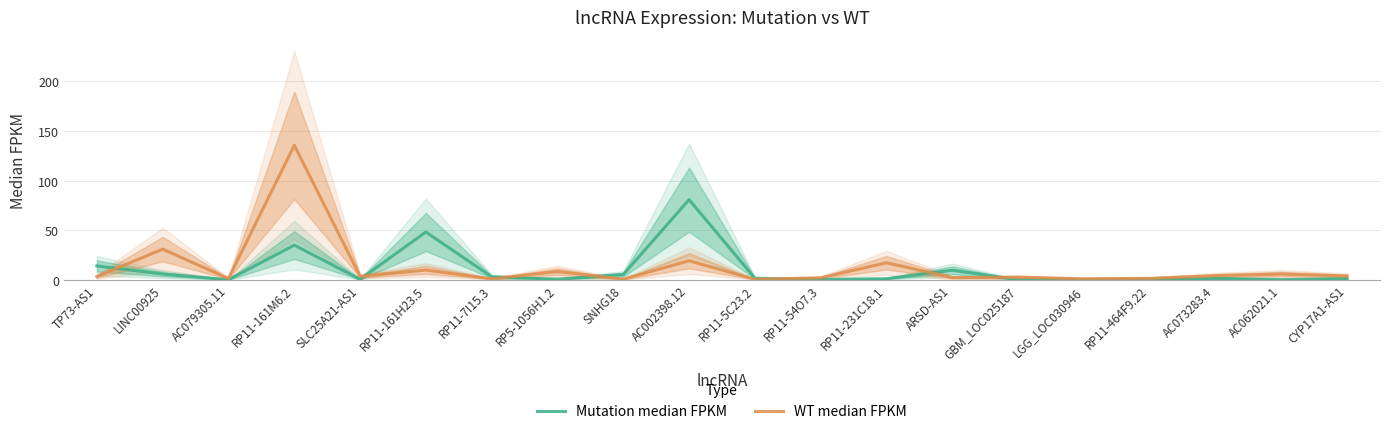

At which label is Mutation median FPKM closest to 40?

RP11-161M6.2